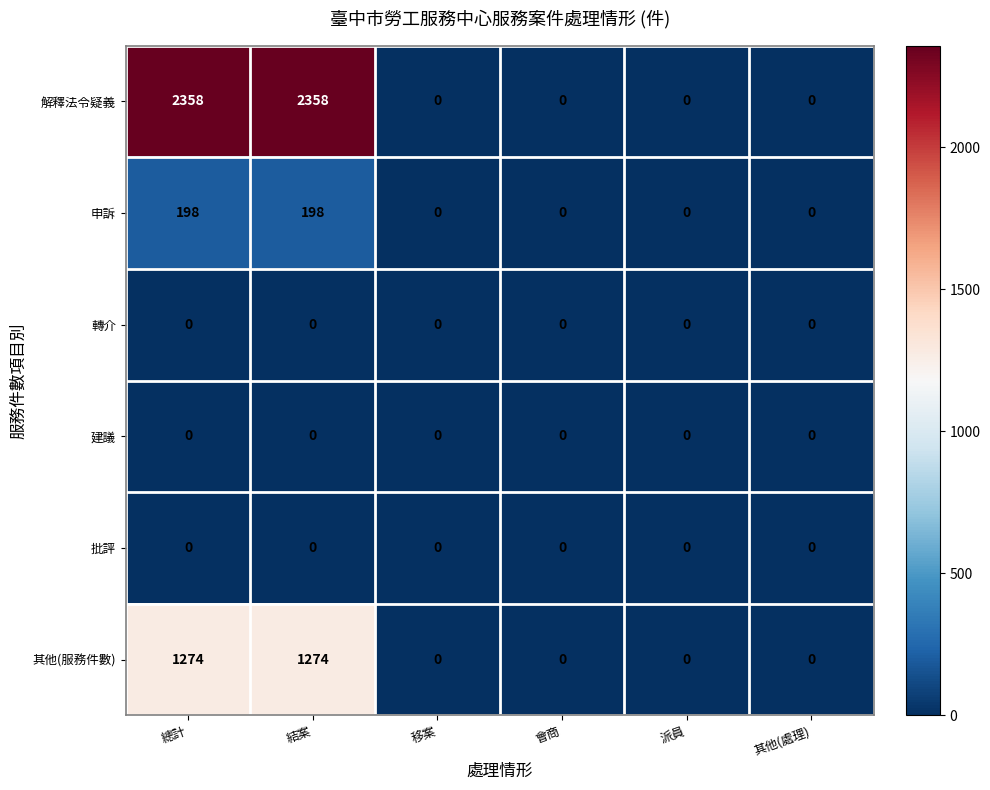

Count the 其他(服務件數) values in the range 0 to 1274.

6